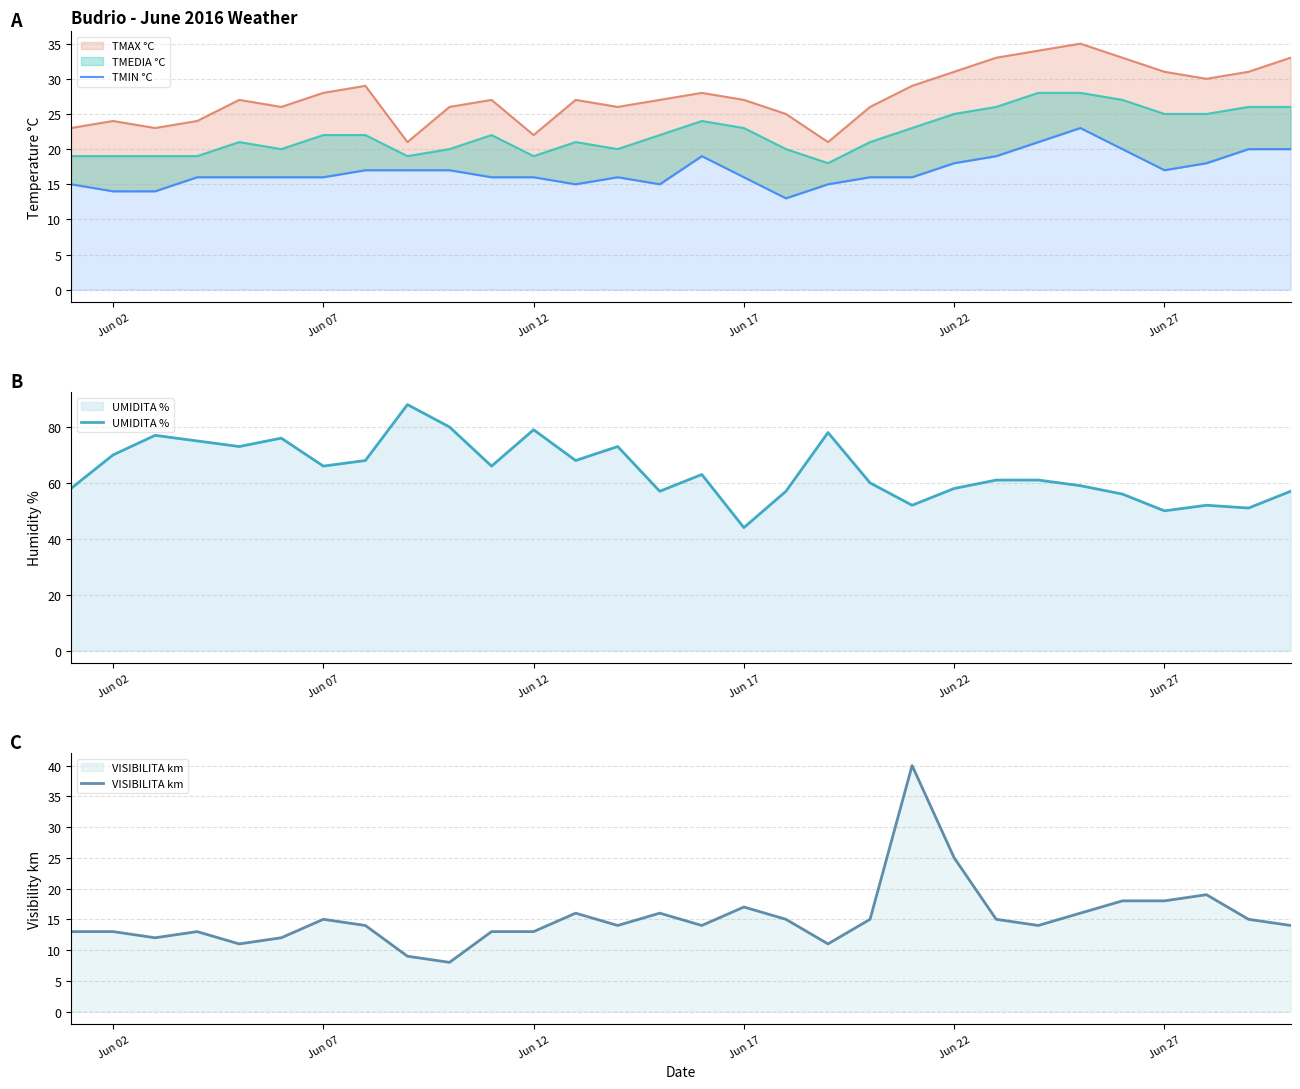

What is the value of the TMIN °C point at the 5th from the left?

16